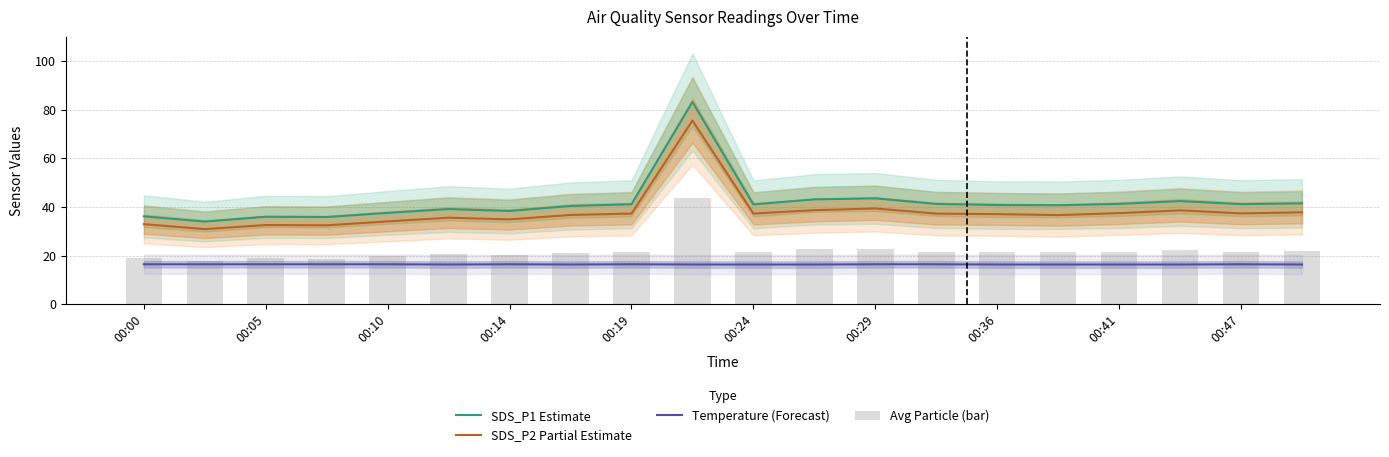

At how many categories does at least one series exceed 74?

1